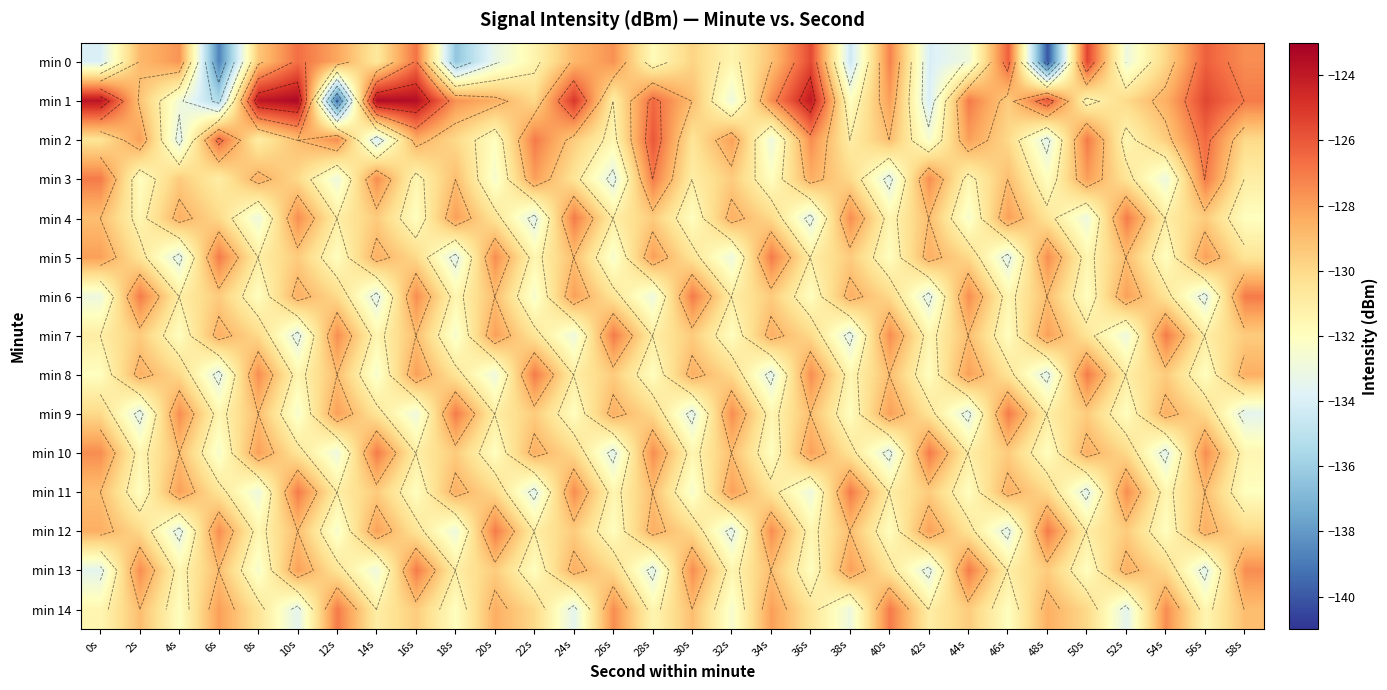

At which label does min 14 first exceed -130?

2s